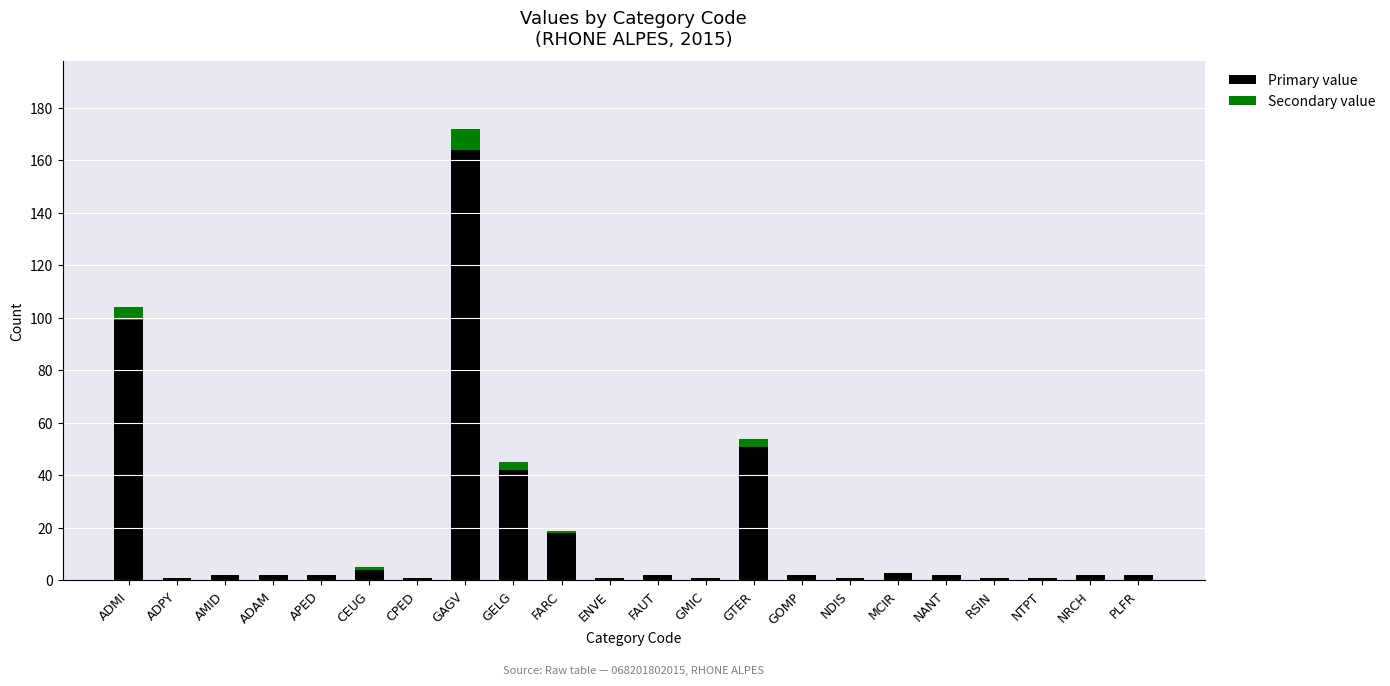

Is it true that Primary value equals 99 at ADMI?

True